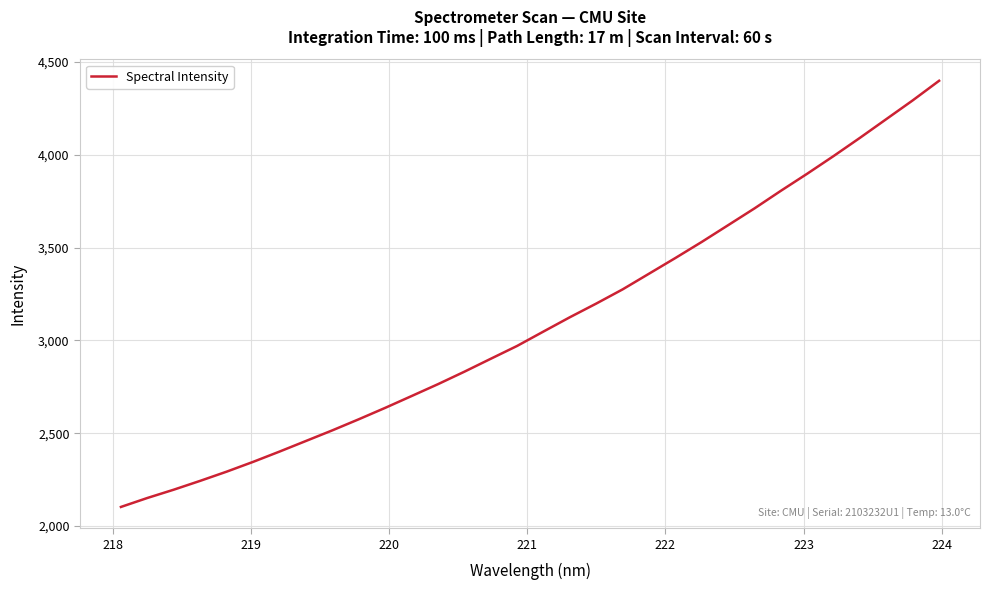

What is the greatest value displayed?

4398.8